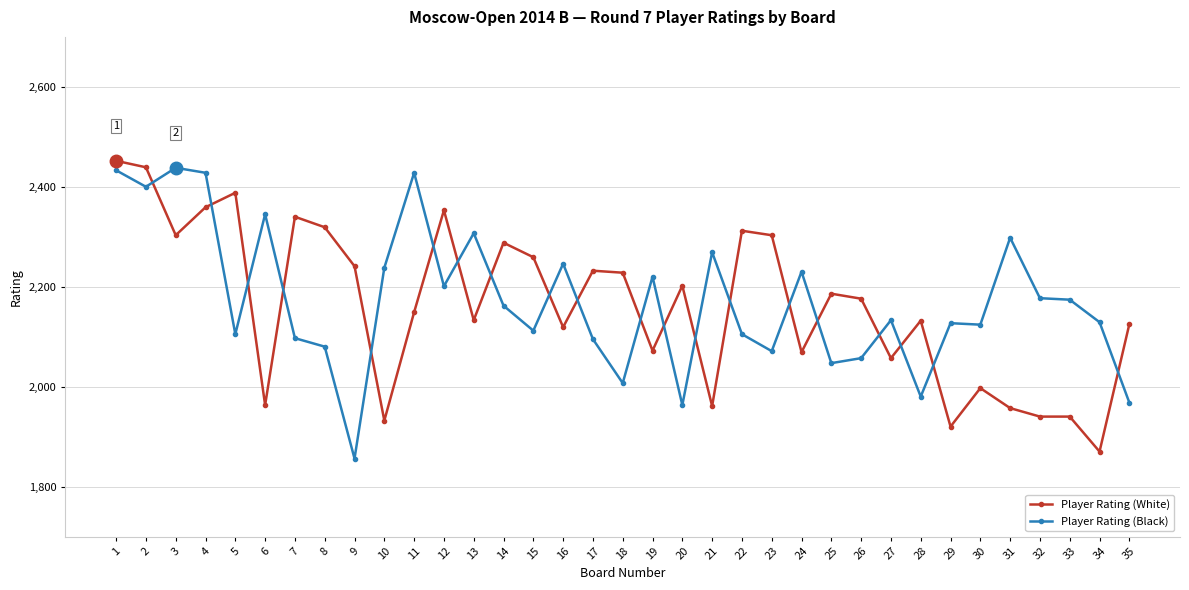

At which category is the sum across all series the highest?

1